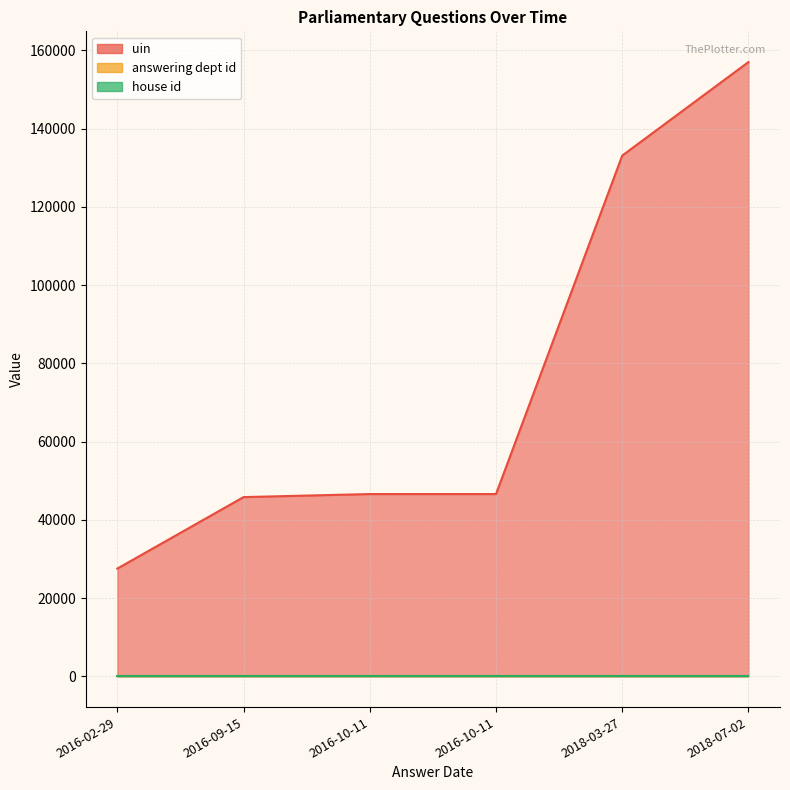

What is the value of the house id point at the 4th from the left?

1